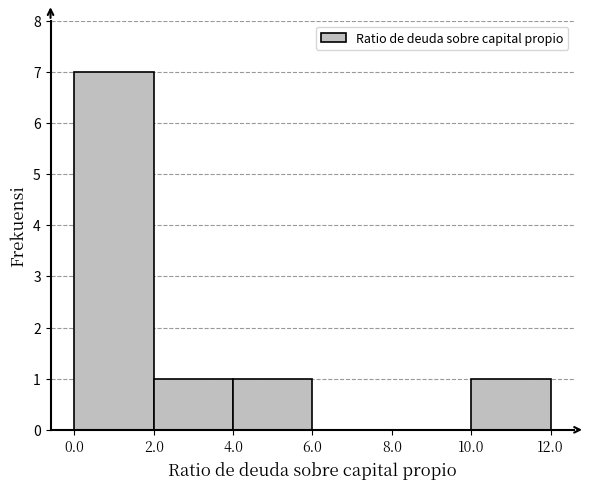

Reading left to right, transcribe this chart: for each bar, give the range it covers on the x-axis and its height. The values are not printed on the chart, so give them approximately, as read against the axis.

0.0 to 2.0: 7
2.0 to 4.0: 1
4.0 to 6.0: 1
6.0 to 8.0: 0
8.0 to 10.0: 0
10.0 to 12.0: 1